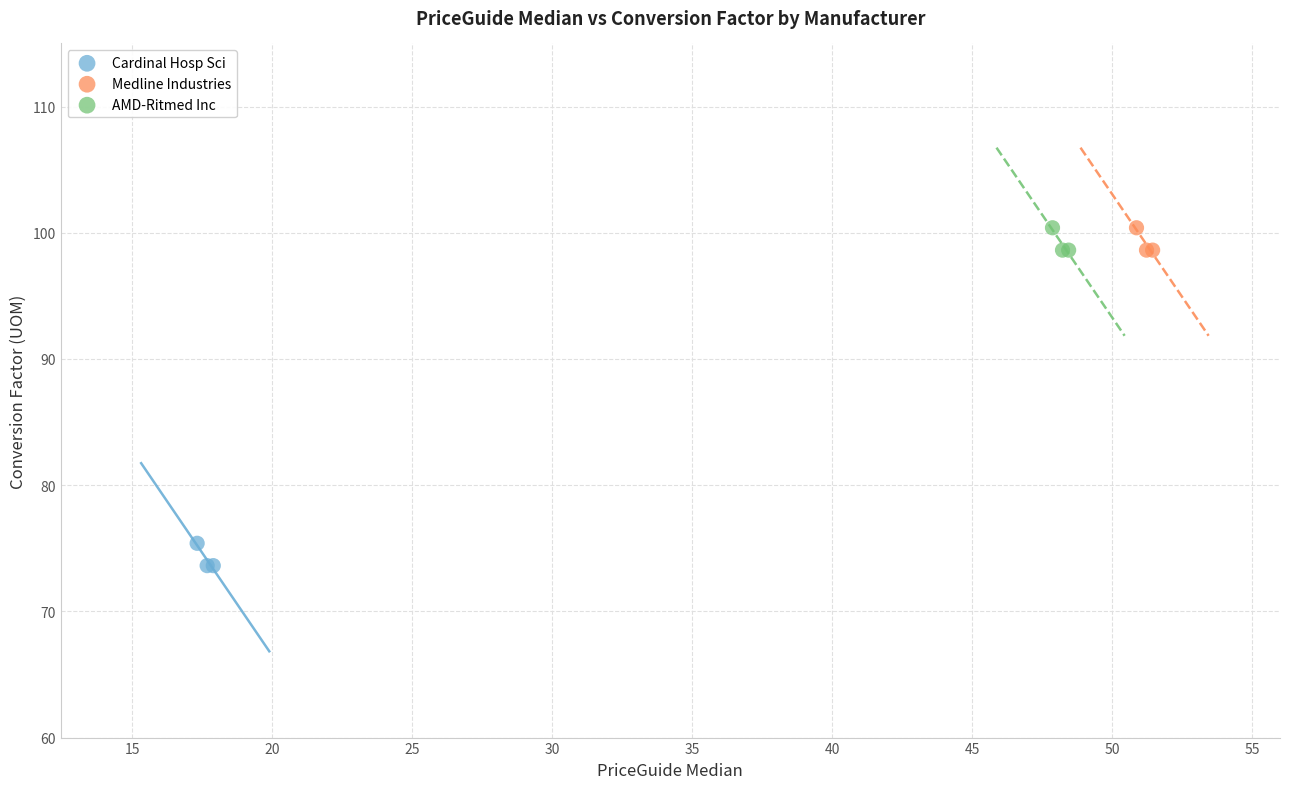

Which series reaches the minimum Y coordinate?

Cardinal Hosp Sci